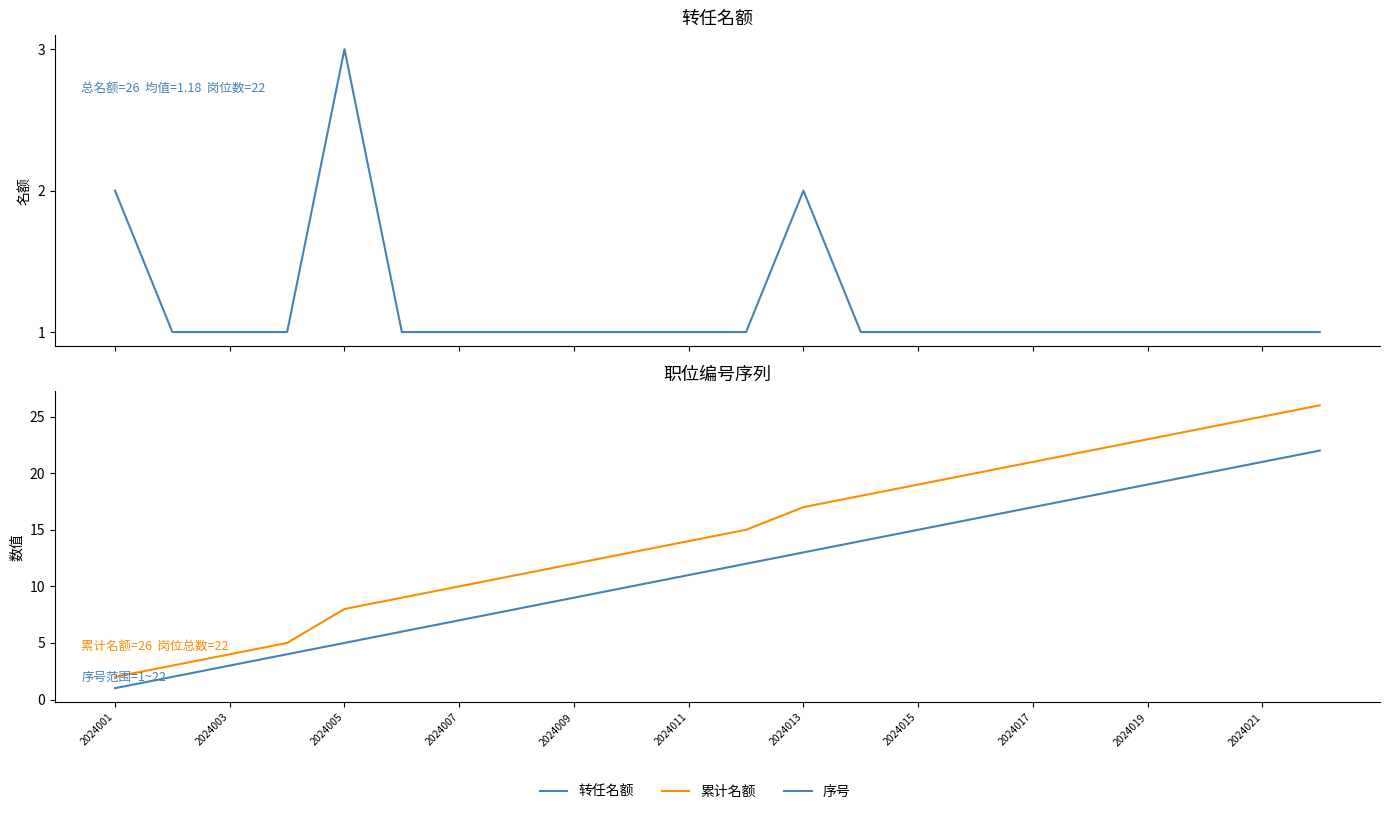

Reading left to right, extract all data points from this chart.

转任名额: 2	1	1	1	3	1	1	1	1	1	1	1	2	1	1	1	1	1	1	1	1	1
累计名额: 2	3	4	5	8	9	10	11	12	13	14	15	17	18	19	20	21	22	23	24	25	26
序号: 1	2	3	4	5	6	7	8	9	10	11	12	13	14	15	16	17	18	19	20	21	22